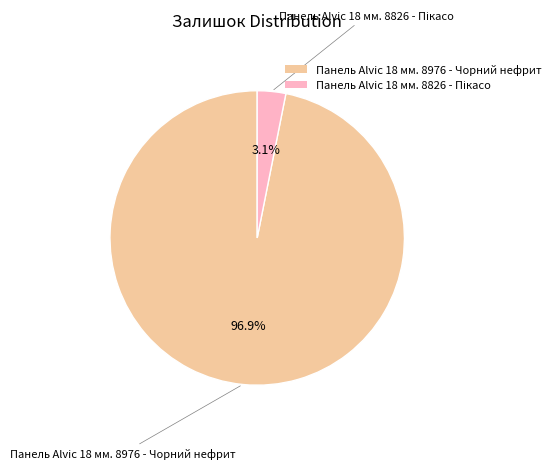

What percentage is NOT represented by Панель Alvic 18 мм. 8976 - Чорний нефрит?

3.1%